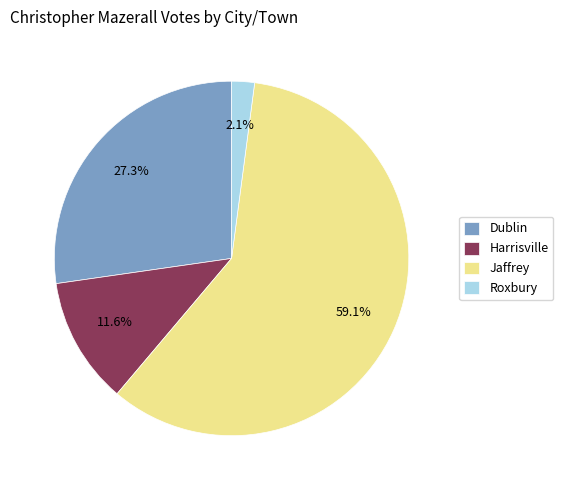

What is the largest slice in the pie chart?

Jaffrey